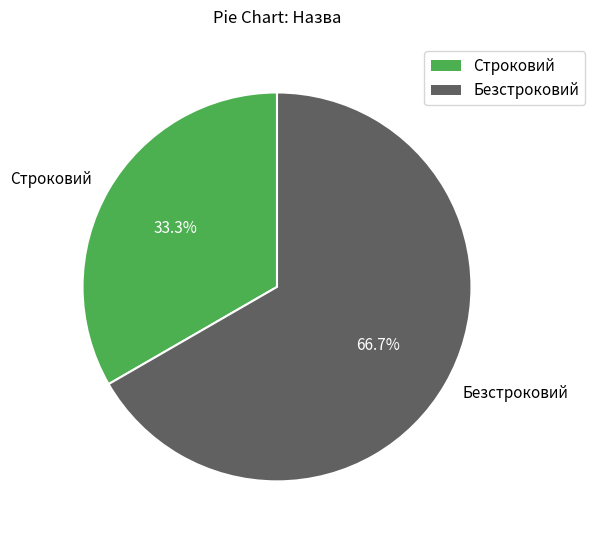

Which category accounts for the majority?

Безстроковий